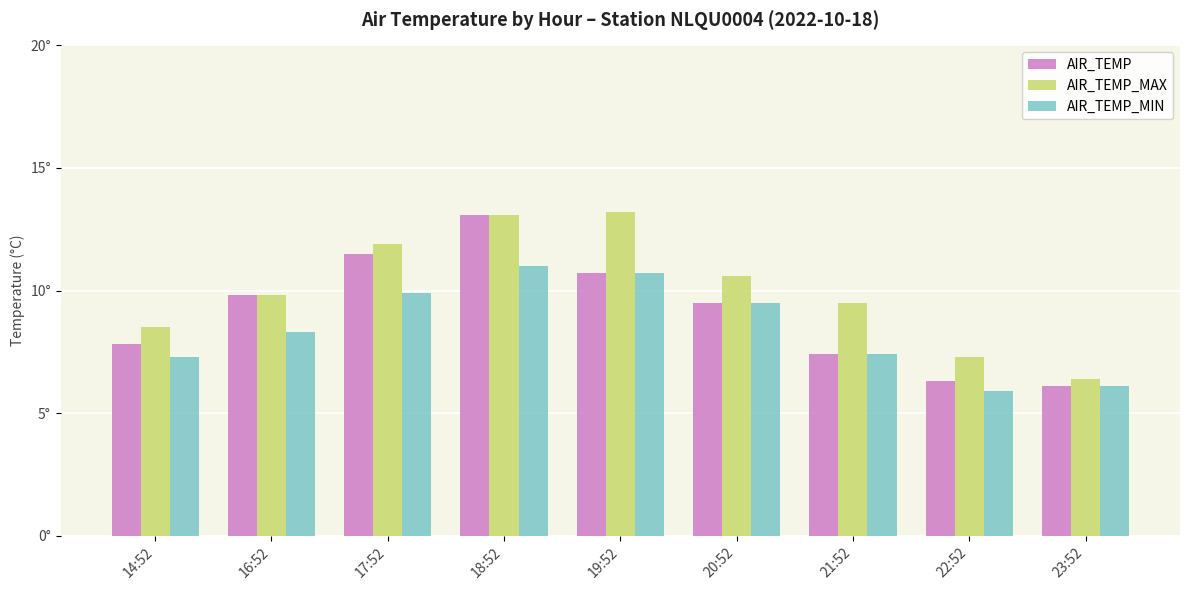

Are the bars horizontal?

No